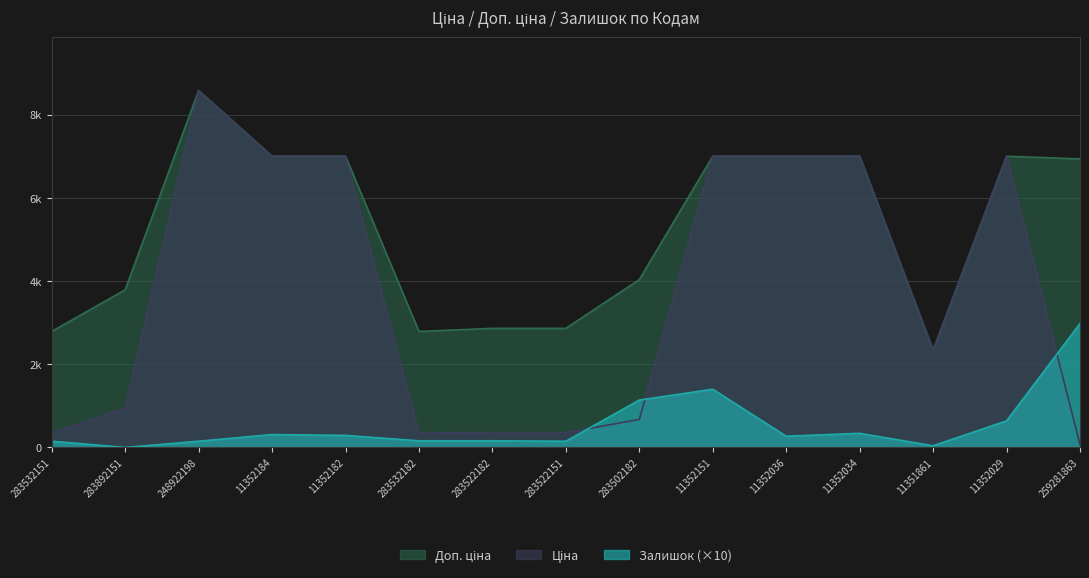

At which label does Доп. ціна reach its peak?

248922198